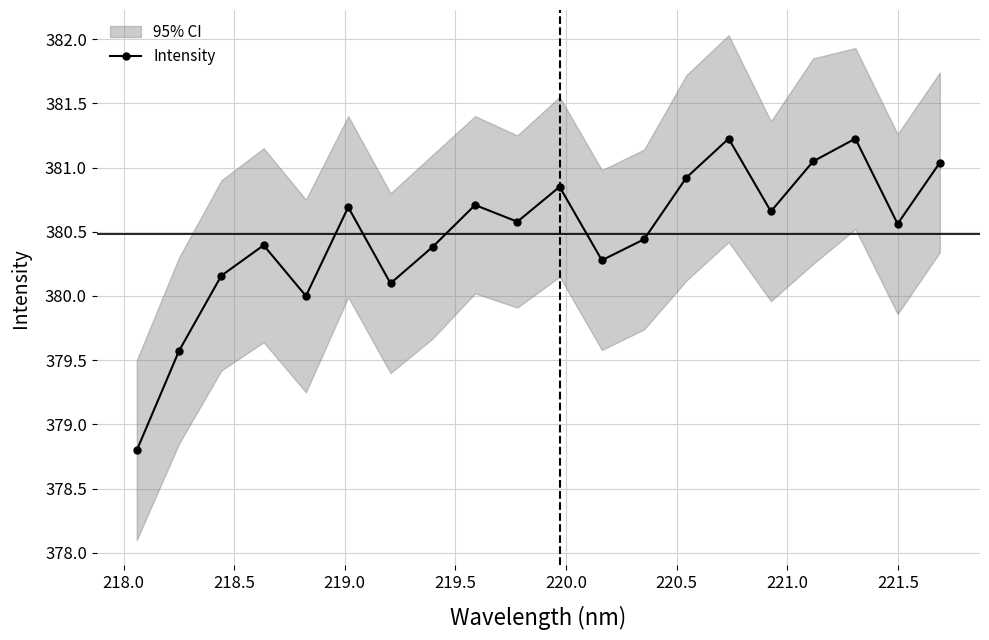

How many interior local valleys does the Intensity series have?

6